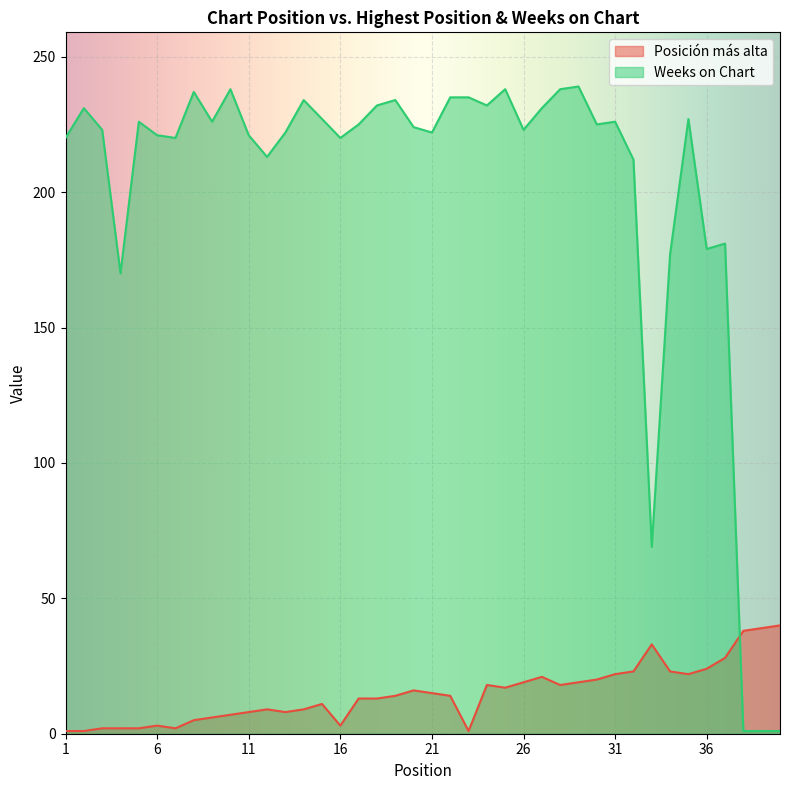

After their last crossing, which series has the higher values: Posición más alta or Weeks on Chart?

Posición más alta